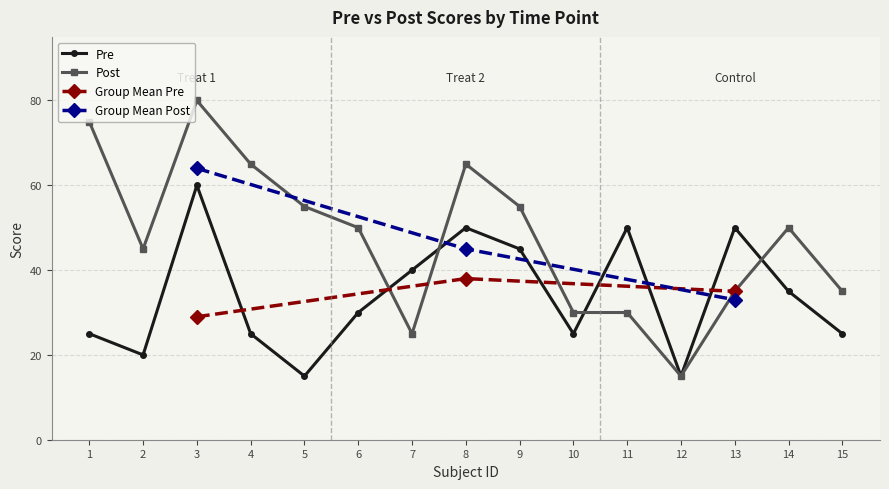

Does the chart have visible grid lines?

Yes